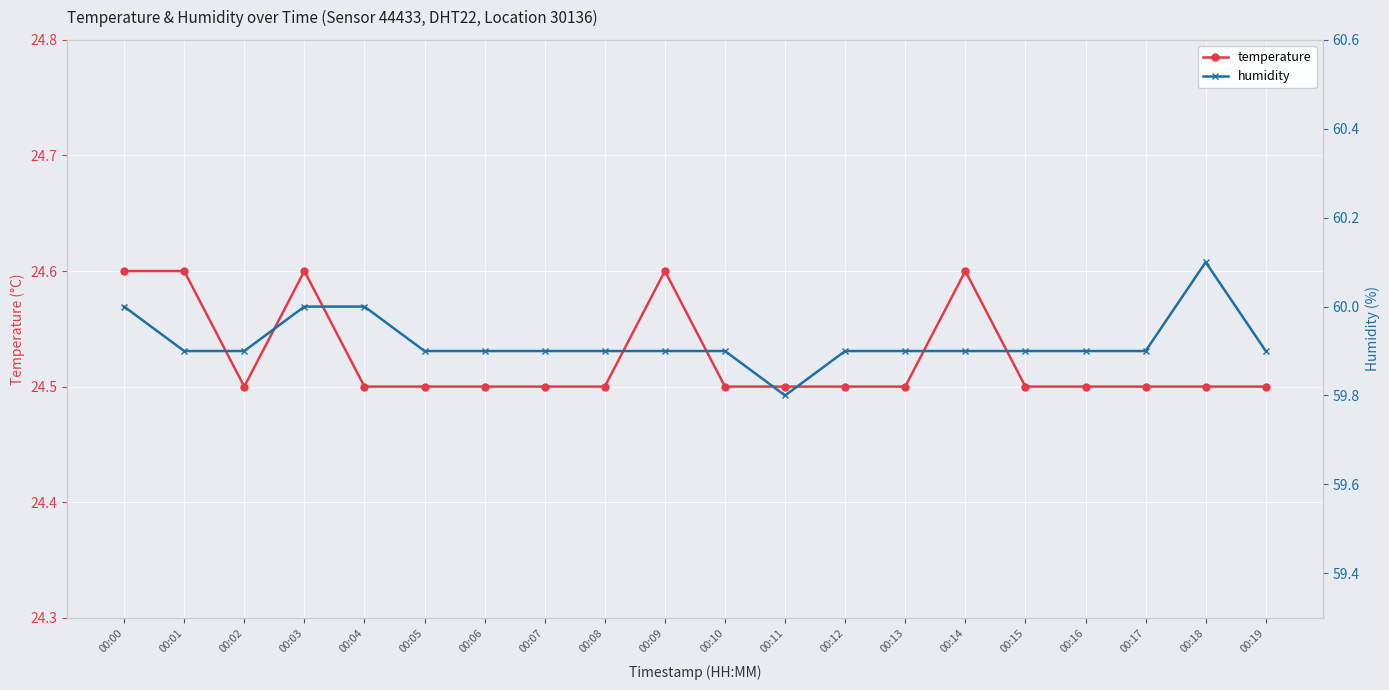

Reading left to right, what are all the values shown in this chart?

temperature: 24.6	24.6	24.5	24.6	24.5	24.5	24.5	24.5	24.5	24.6	24.5	24.5	24.5	24.5	24.6	24.5	24.5	24.5	24.5	24.5
humidity: 60.0	59.9	59.9	60.0	60.0	59.9	59.9	59.9	59.9	59.9	59.9	59.8	59.9	59.9	59.9	59.9	59.9	59.9	60.1	59.9